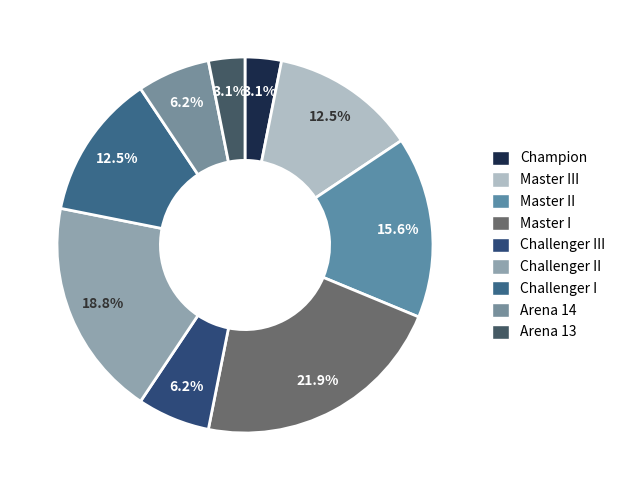

The Champion slice represents 1% of the pie. True or false?

False